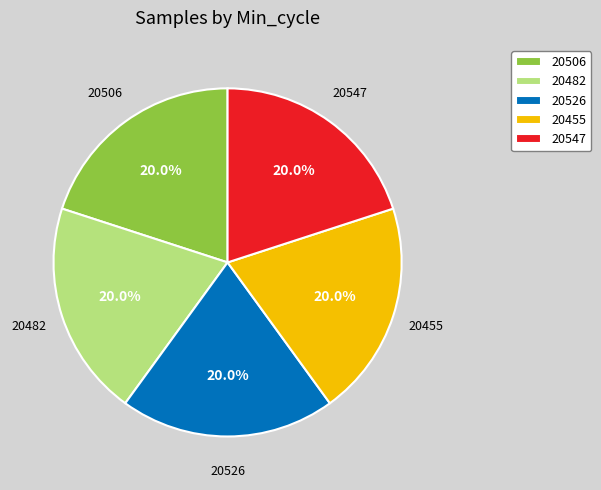

How many segments does this pie chart have?

5